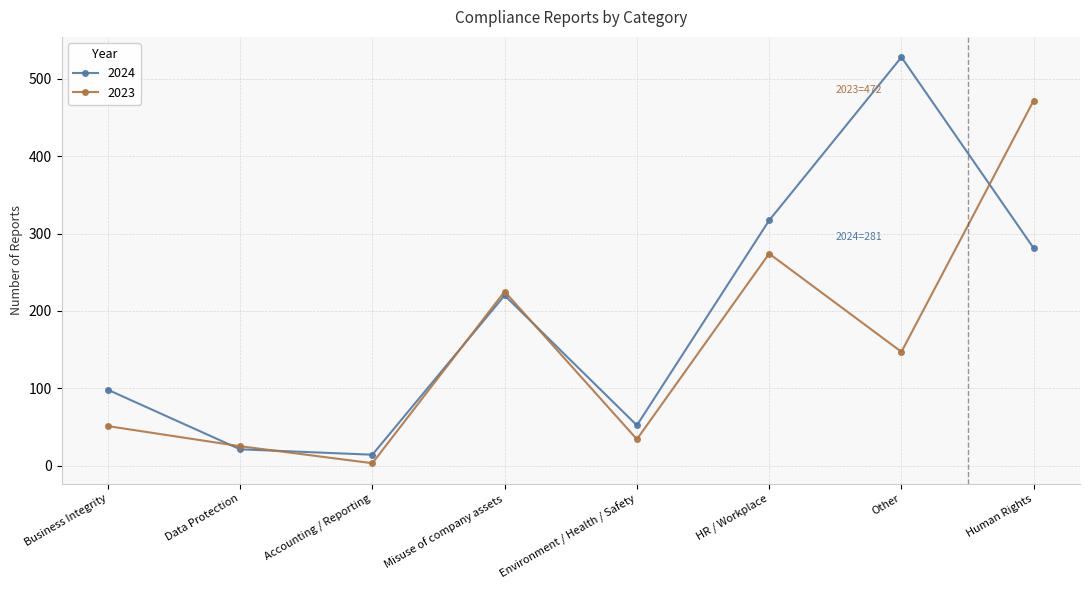

Which series has the largest total across all categories?

2024